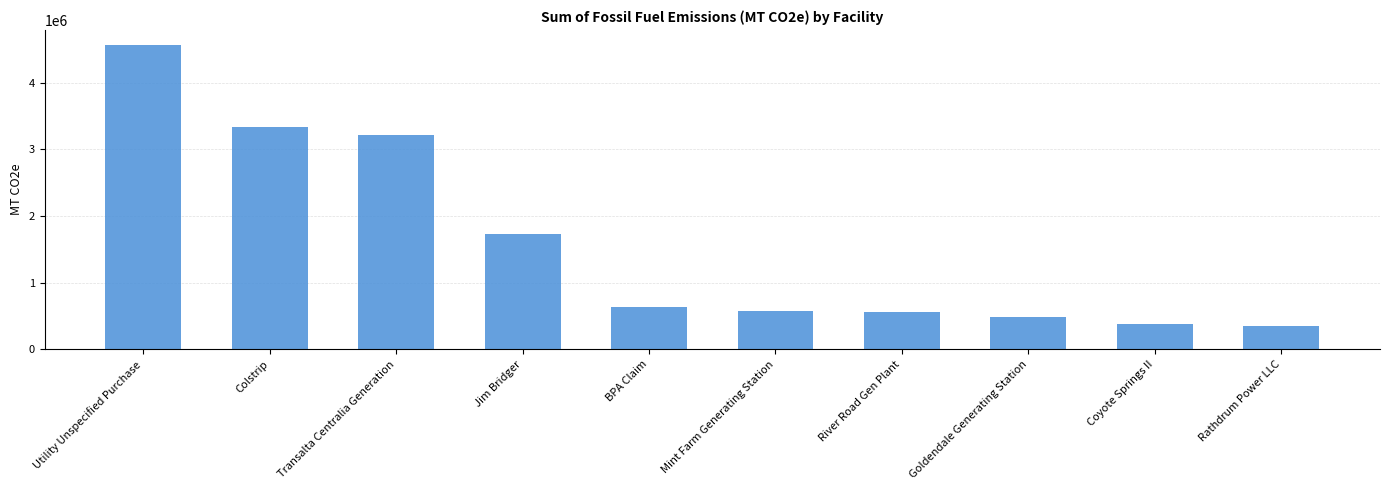

How many data points does each series have?

10